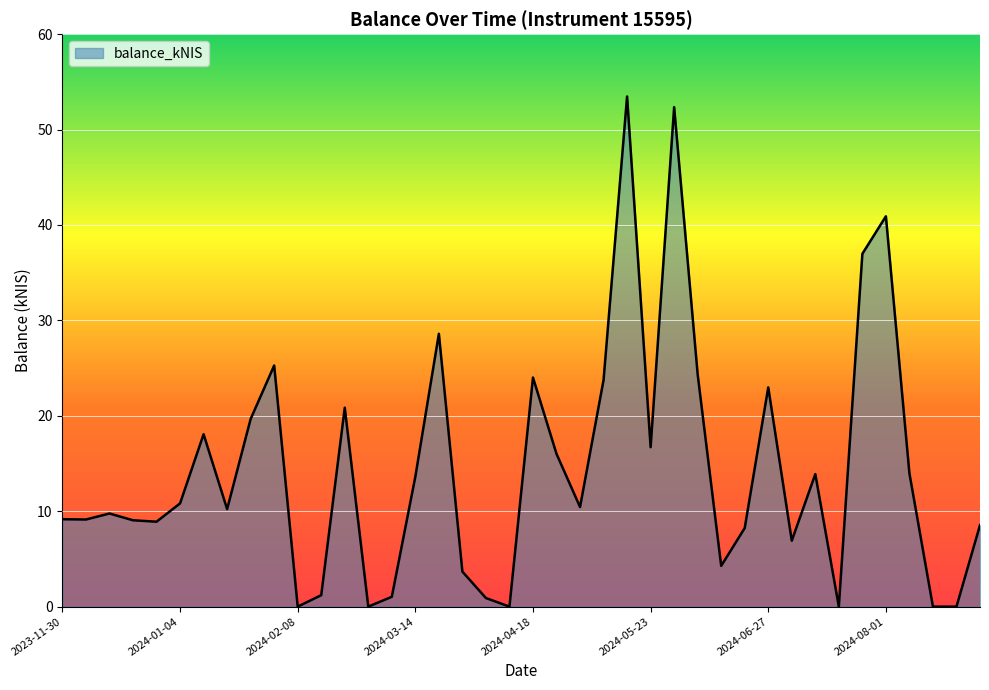

What is the difference between the maximum and minimum values?

53.5